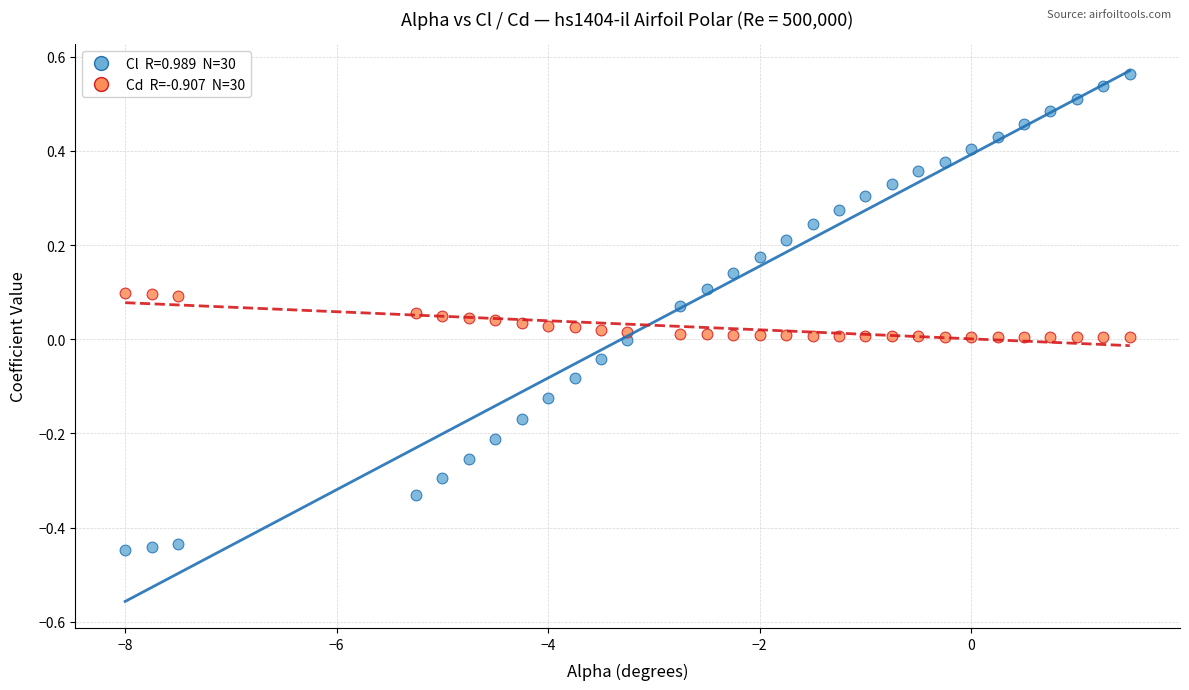

Across all data points, what is the range of Y values (max minus min)?

1.0